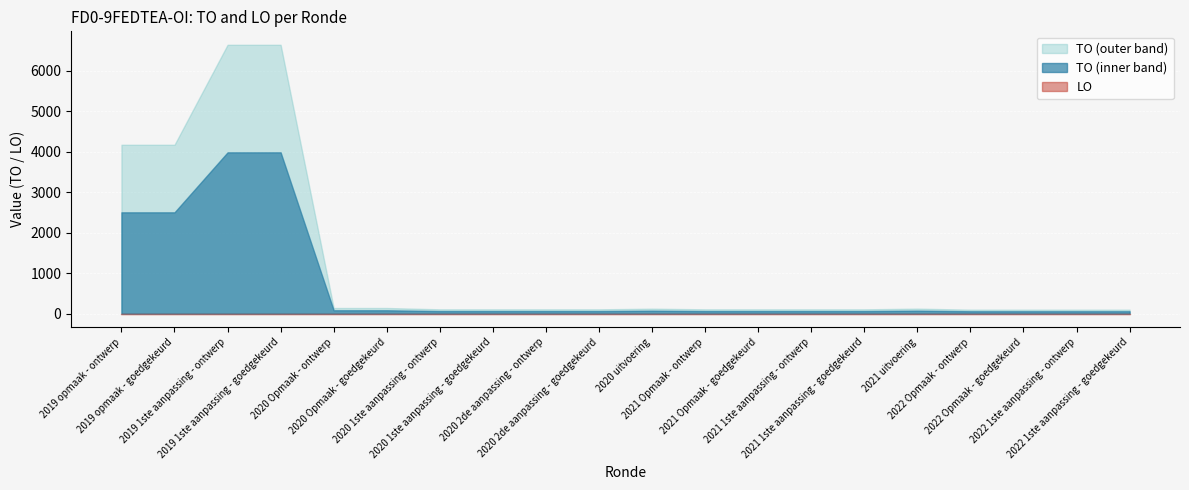

Which category has the highest value in the TO series?

2019 1ste aanpassing - ontwerp